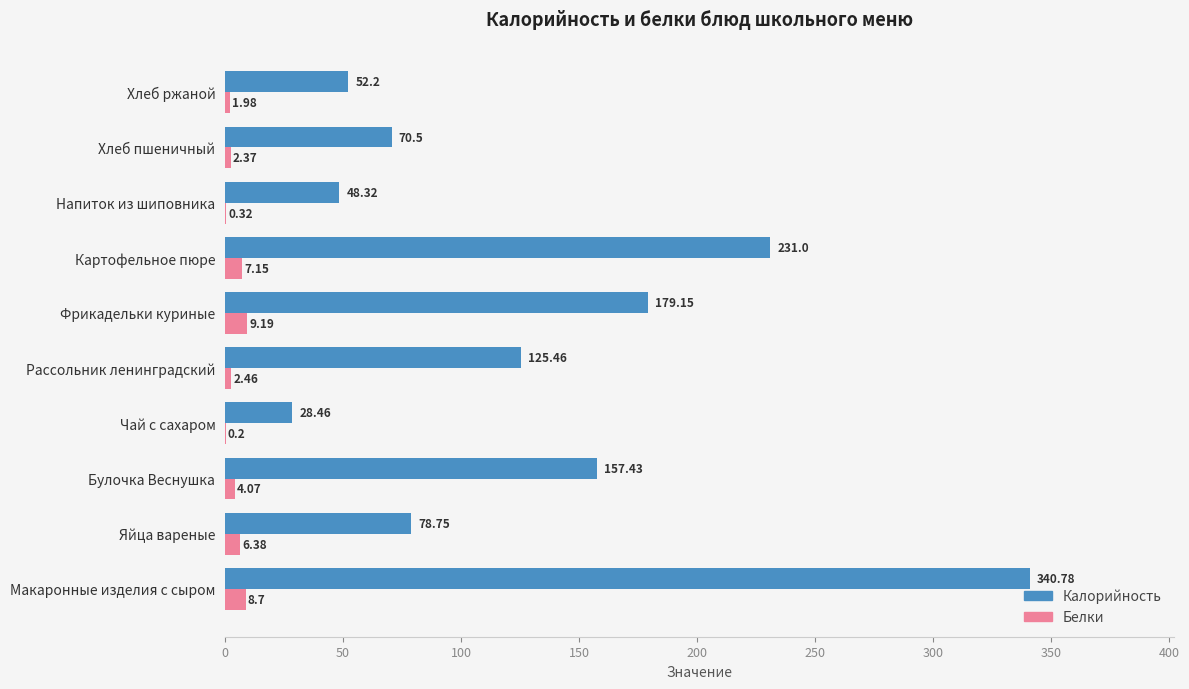

Which series changed the most between Макаронные изделия с сыром and Рассольник ленинградский?

Калорийность